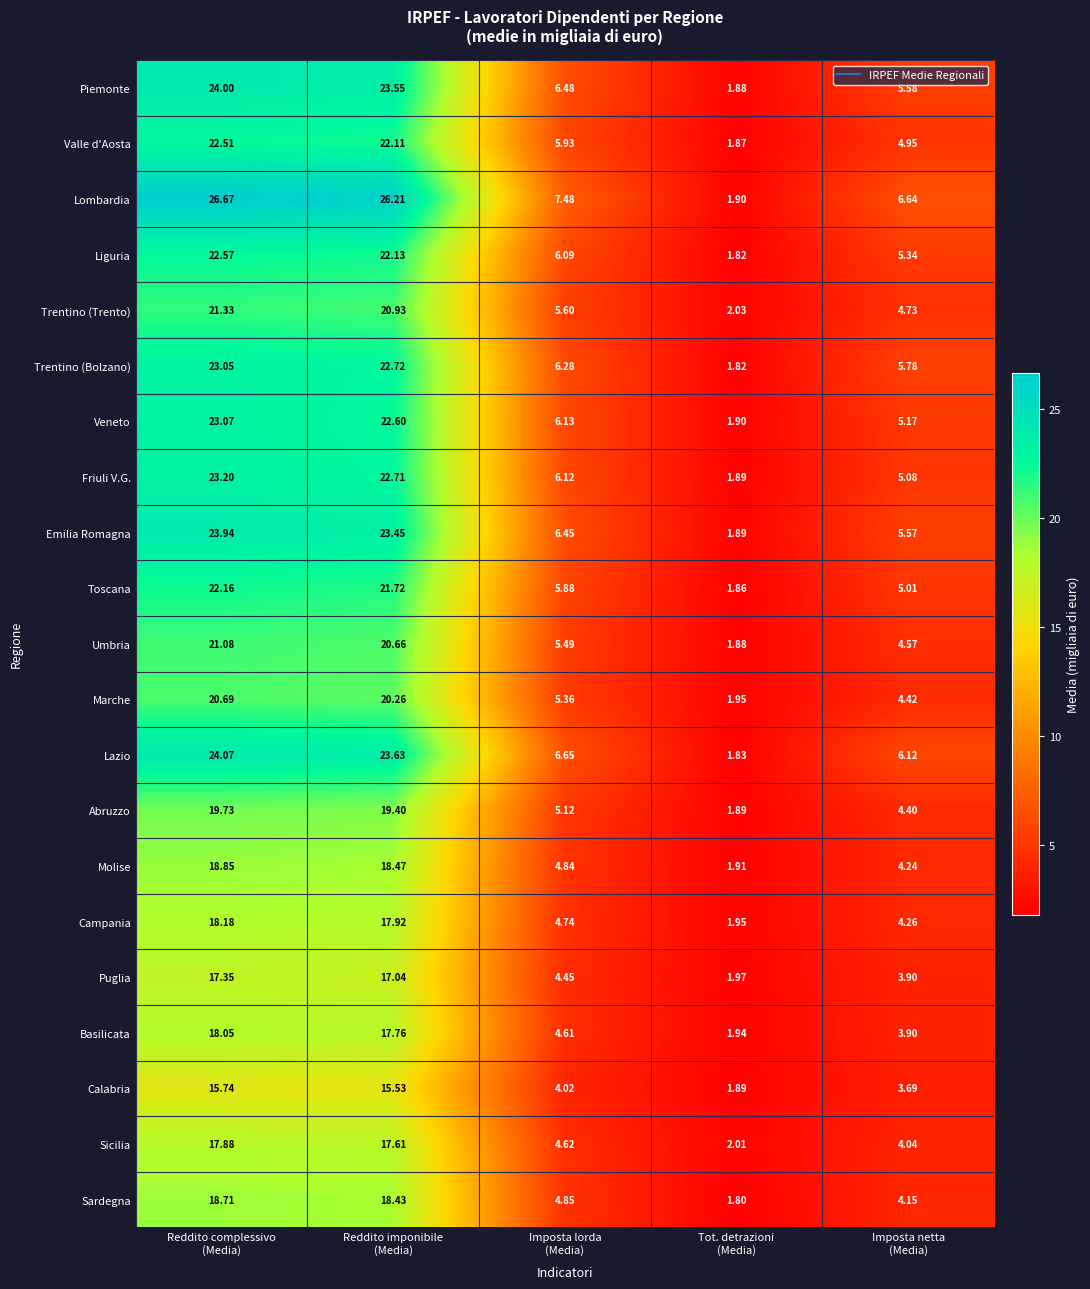

List the series in order of their peak value, lowest first.

Calabria, Puglia, Sicilia, Basilicata, Campania, Sardegna, Molise, Abruzzo, Marche, Umbria, Trentino (Trento), Toscana, Valle d'Aosta, Liguria, Trentino (Bolzano), Veneto, Friuli V.G., Emilia Romagna, Piemonte, Lazio, Lombardia